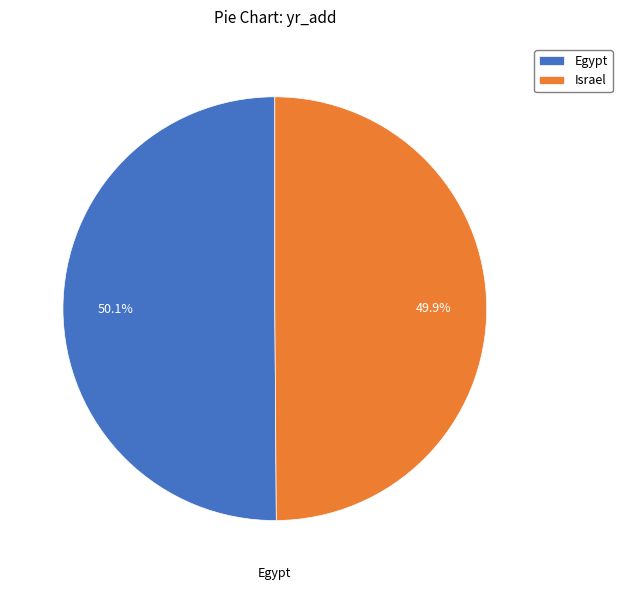

To the nearest percent, what is the average slice percentage?

50%